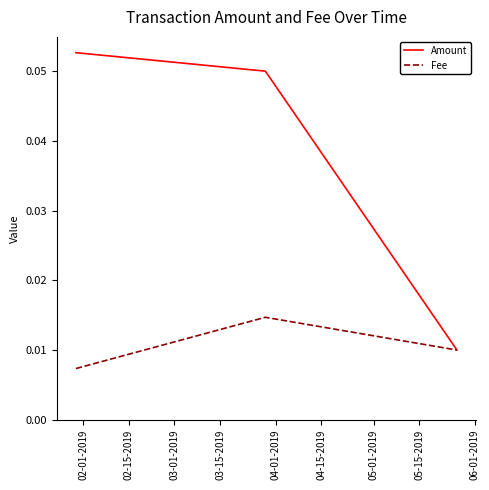

Which series has the widest spread of values?

Amount